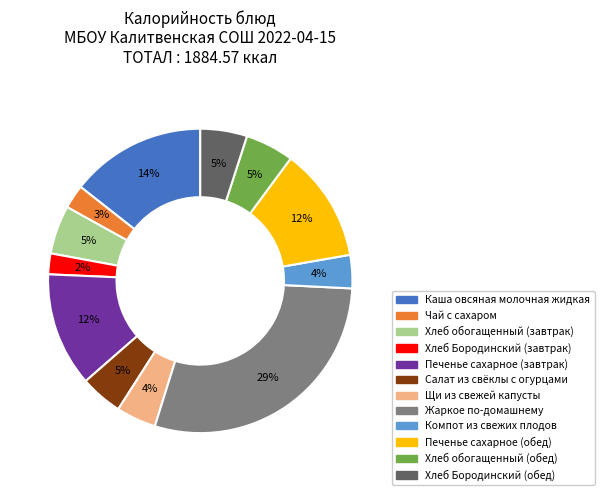

To the nearest percent, what is the difference between the largest and smallest slice percentages?

27%